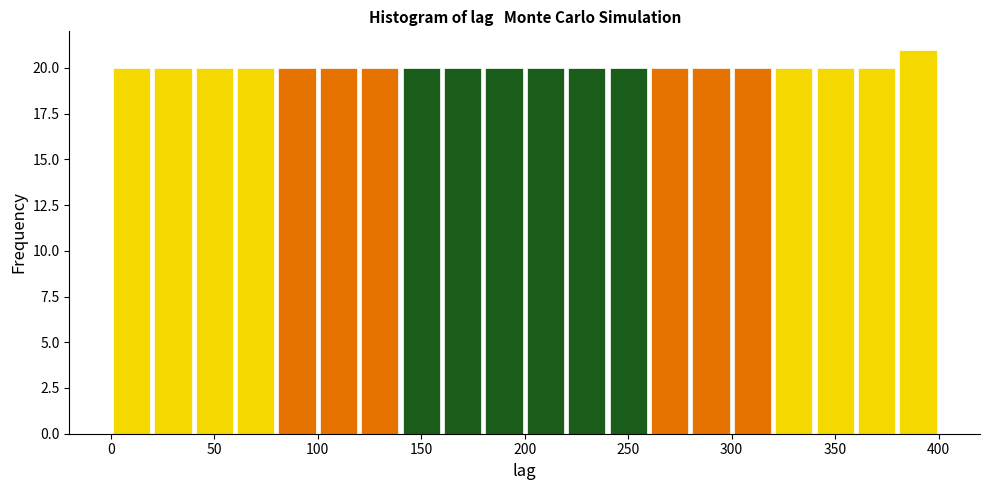

Reading left to right, list every bar in this chart as the range it spans on the x-axis followed by its height. The values are not printed on the chart, so give them approximately, as read against the axis.

0 to 20: 20
20 to 40: 20
40 to 60: 20
60 to 80: 20
80 to 100: 20
100 to 120: 20
120 to 140: 20
140 to 160: 20
160 to 180: 20
180 to 200: 20
200 to 220: 20
220 to 240: 20
240 to 260: 20
260 to 280: 20
280 to 300: 20
300 to 320: 20
320 to 340: 20
340 to 360: 20
360 to 380: 20
380 to 400: 21